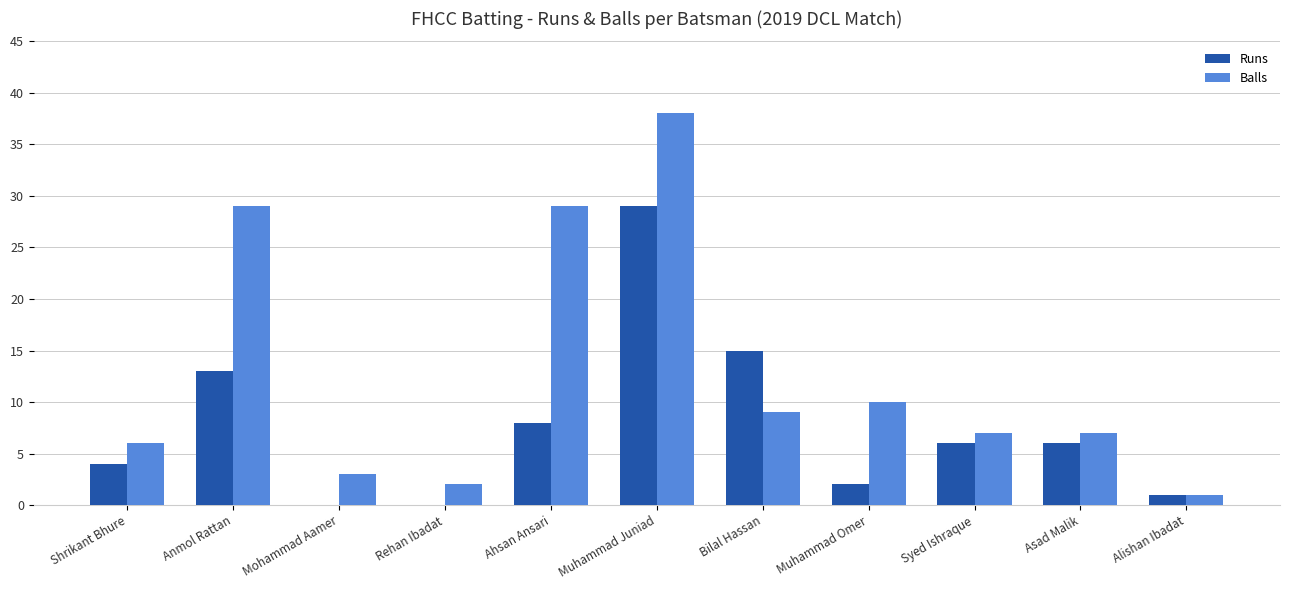

At which category is the sum across all series the highest?

Muhammad Juniad